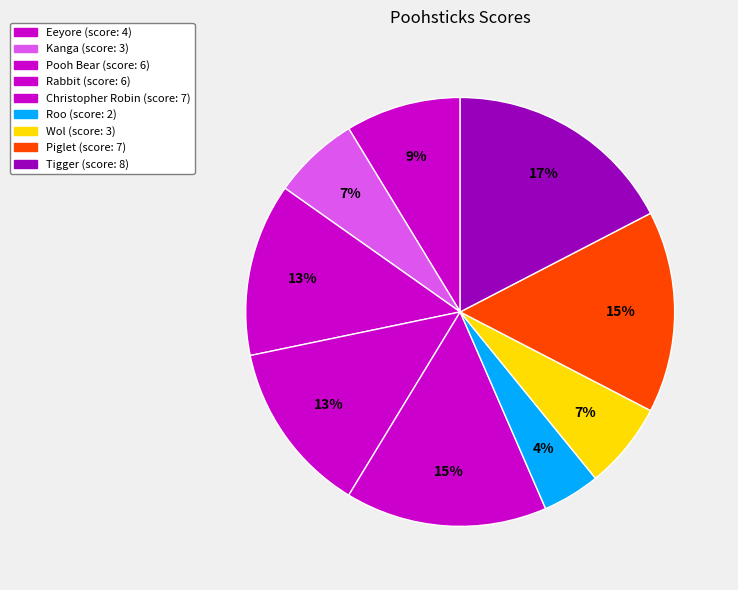

Count the number of slices in the pie.

9